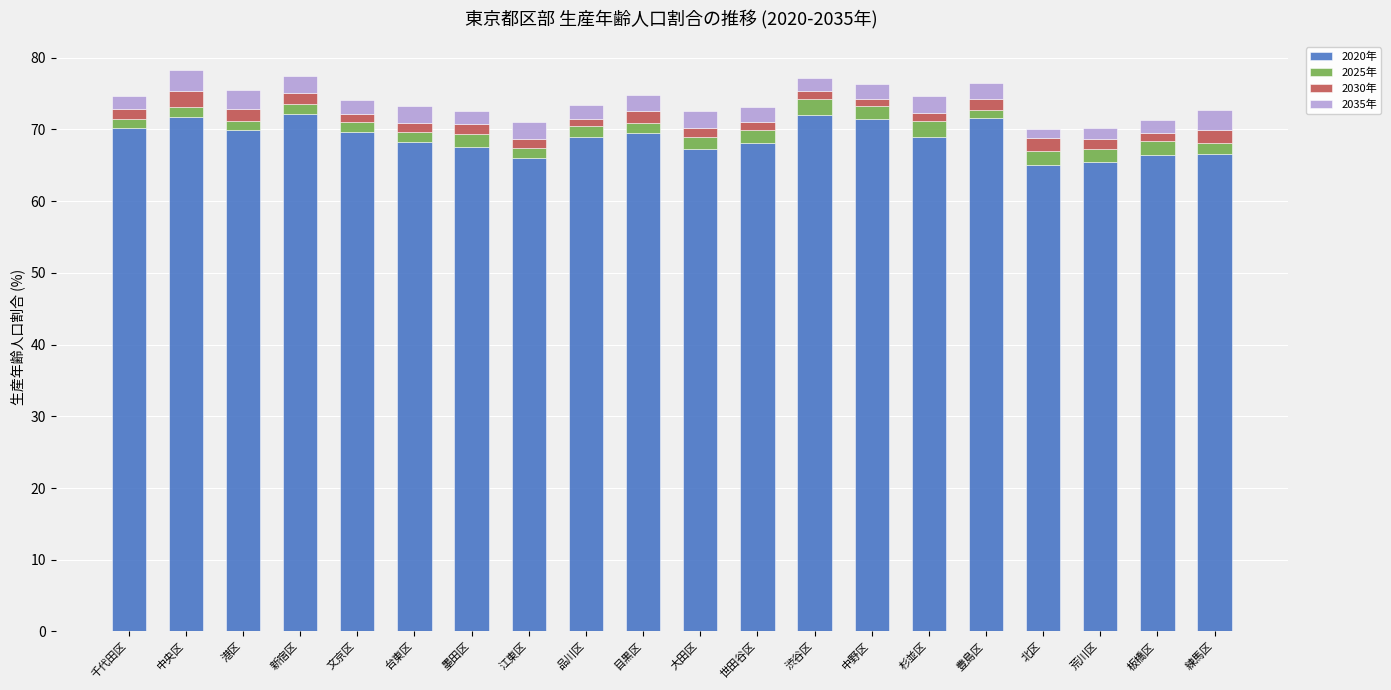

True or false: 2020年 has a value of 30.6 at 江東区.

False